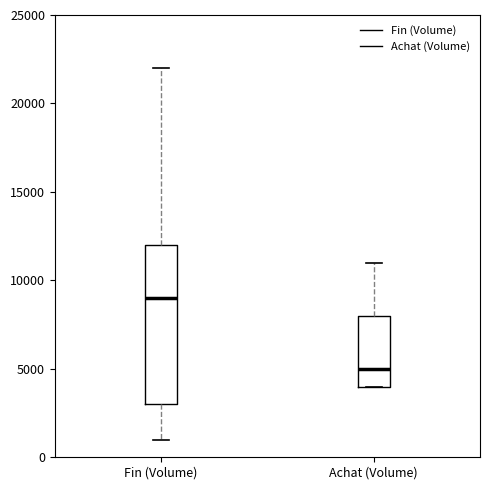

Where is the upper edge of the box for Achat (Volume) on the y-axis? The values are not printed on the chart, so give them approximately, as read against the axis.

8000